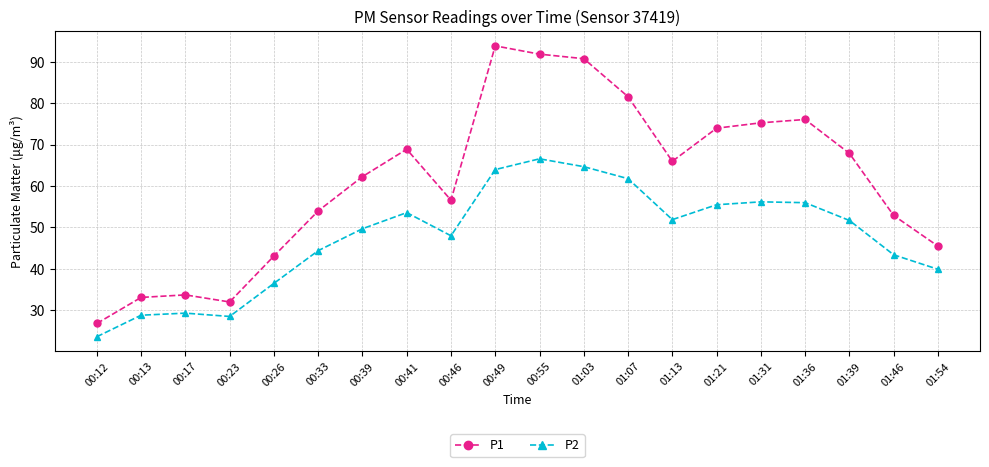

Which series has the largest total across all categories?

P1